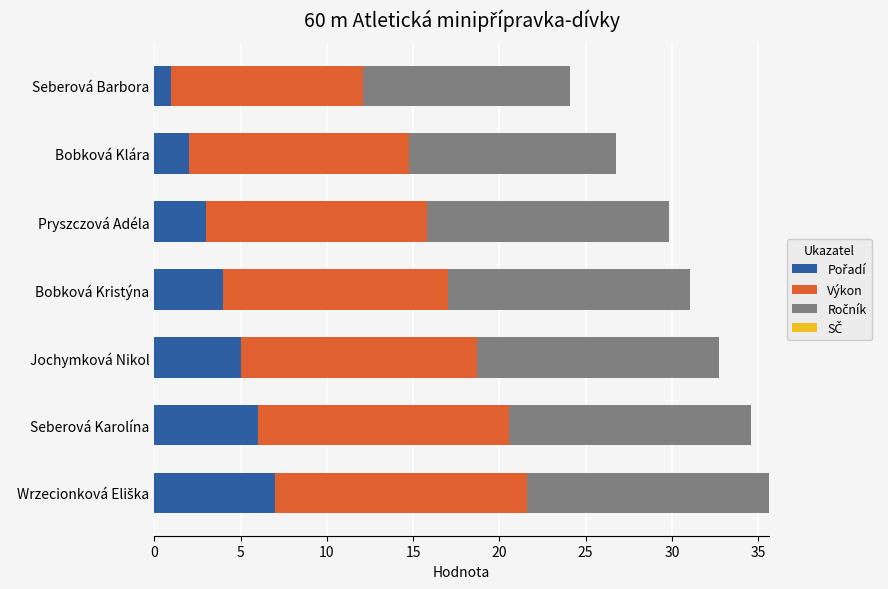

What is the total value across all series at Jochymková Nikol?

32.7